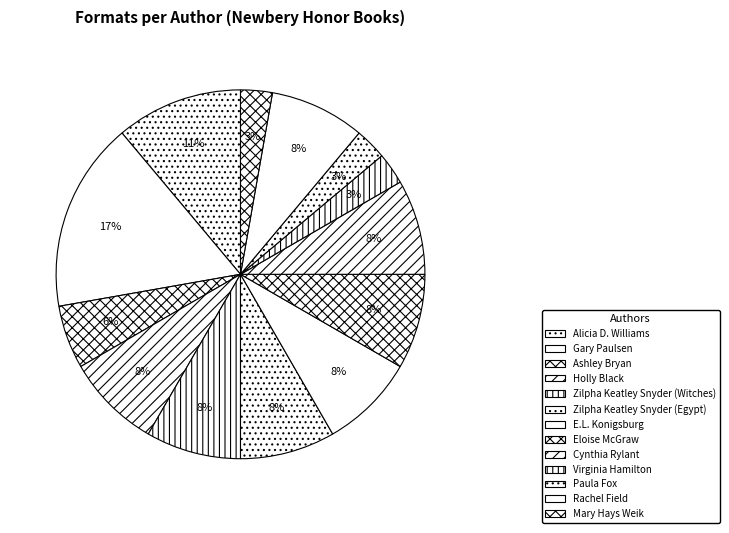

Does Ashley Bryan account for over 50% of the chart?

No